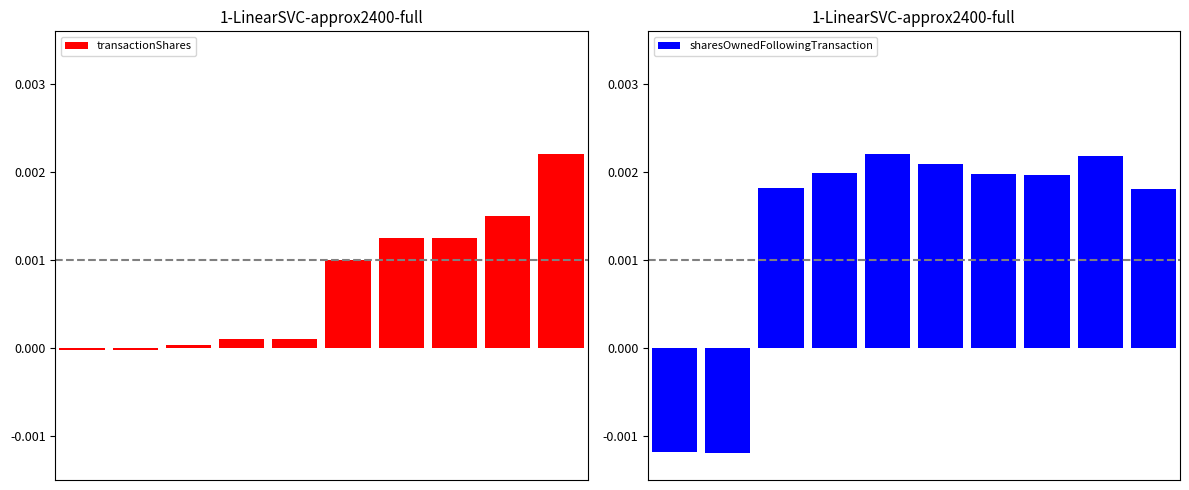

Is it true that transactionShares equals 0.0 at 7?

True